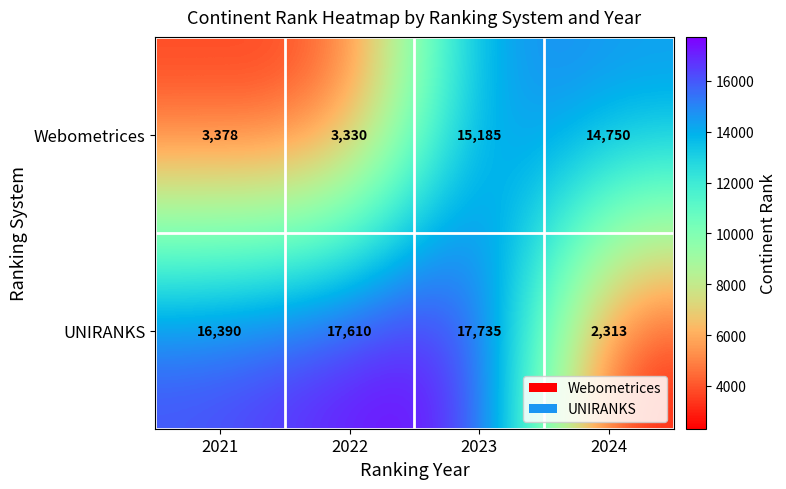

Is the value of UNIRANKS at 2021 greater than the value of Webometrices at 2021?

Yes